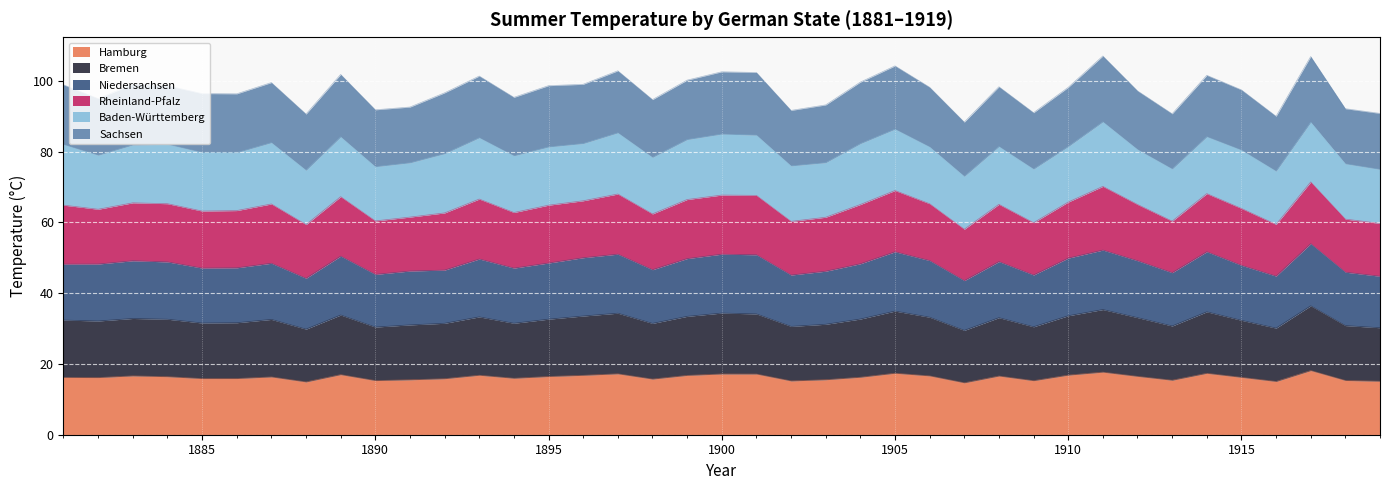

What are all the series names shown in the legend?

Hamburg, Bremen, Niedersachsen, Rheinland-Pfalz, Baden-Württemberg, Sachsen